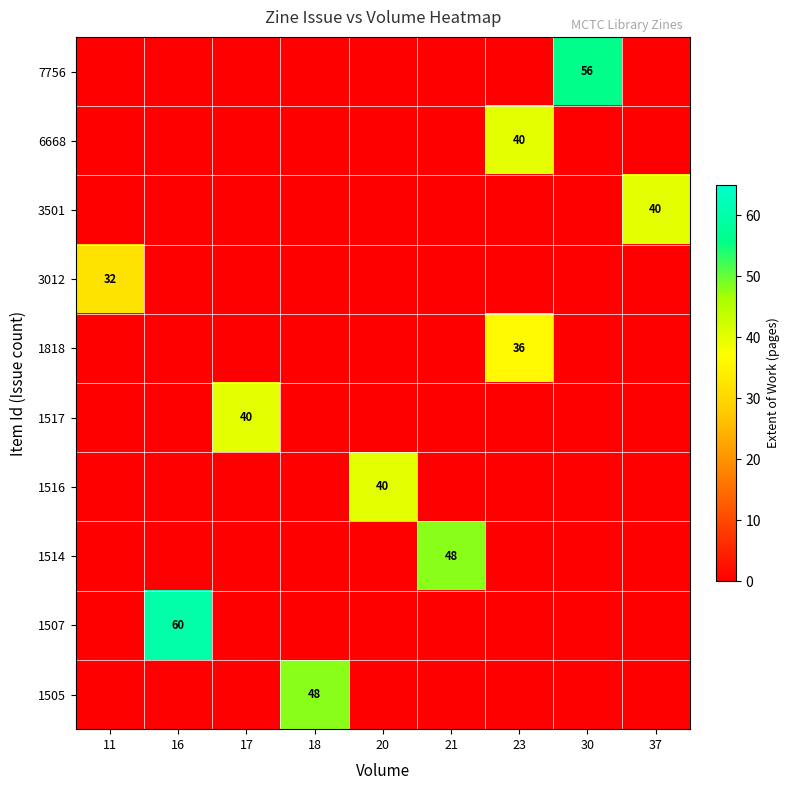

The value of 1517 at 17 is 40. True or false?

True